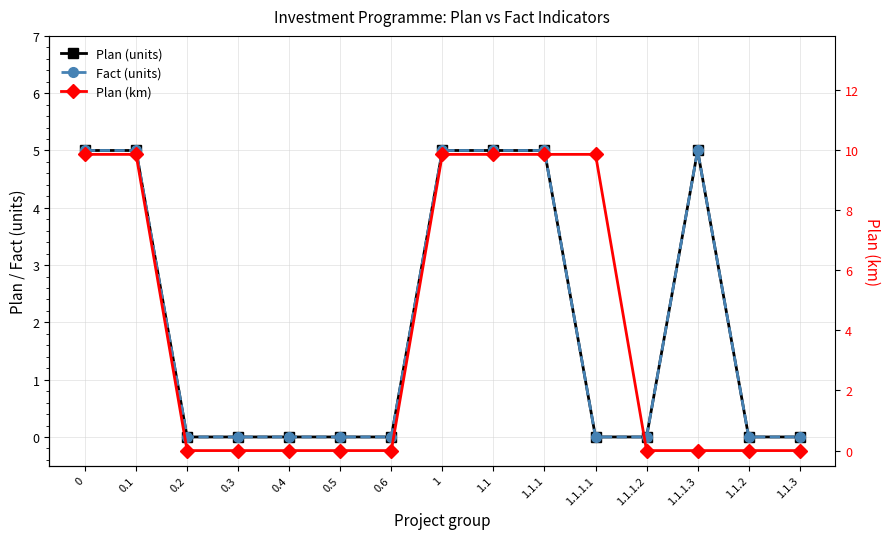

Between 0.4 and 1.1.1.1, which series saw the biggest shift?

Plan (km)